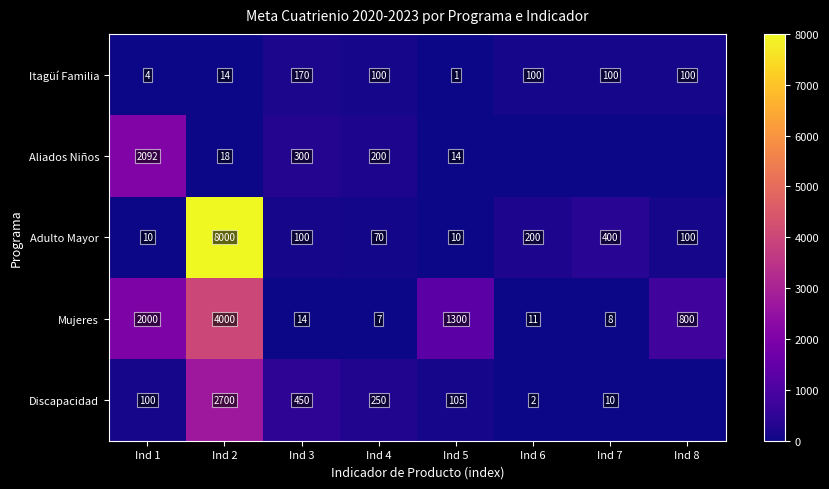

What is the maximum value for Mujeres?

4000